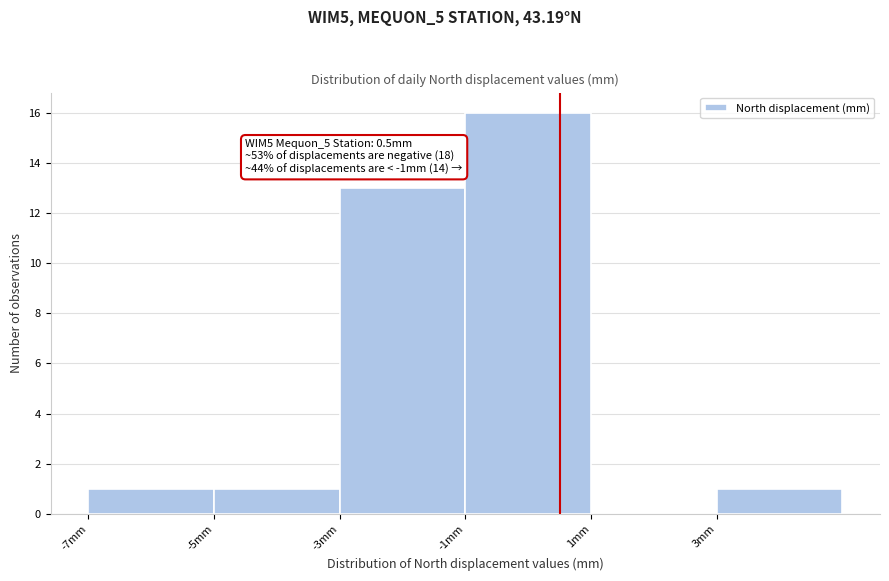

Over which range of the x-axis is the bar tallest?

-1 to 1